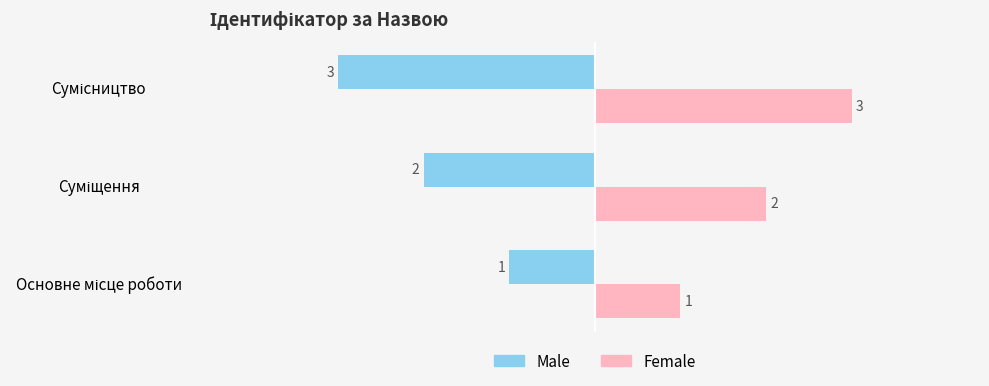

Which series has the largest total across all categories?

Female